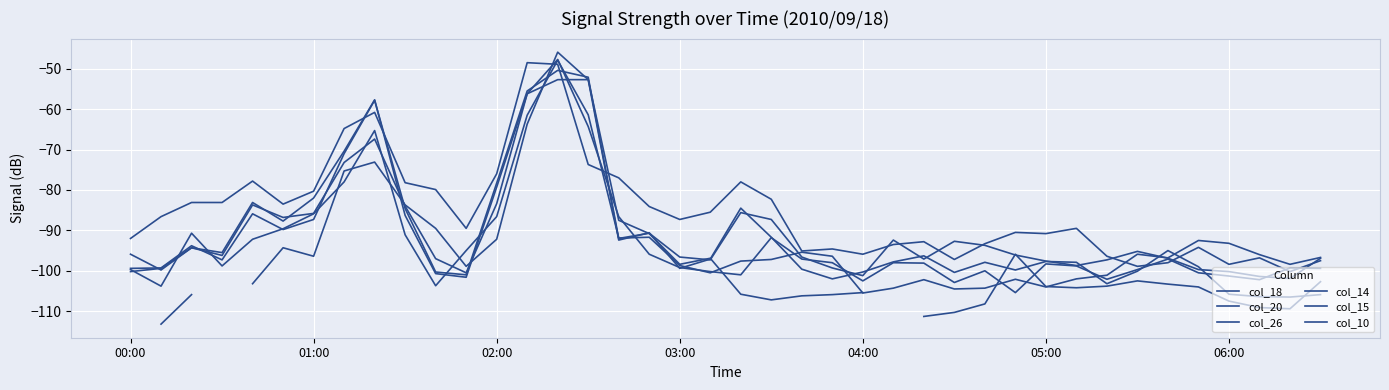

How many lines are shown in the chart?

6